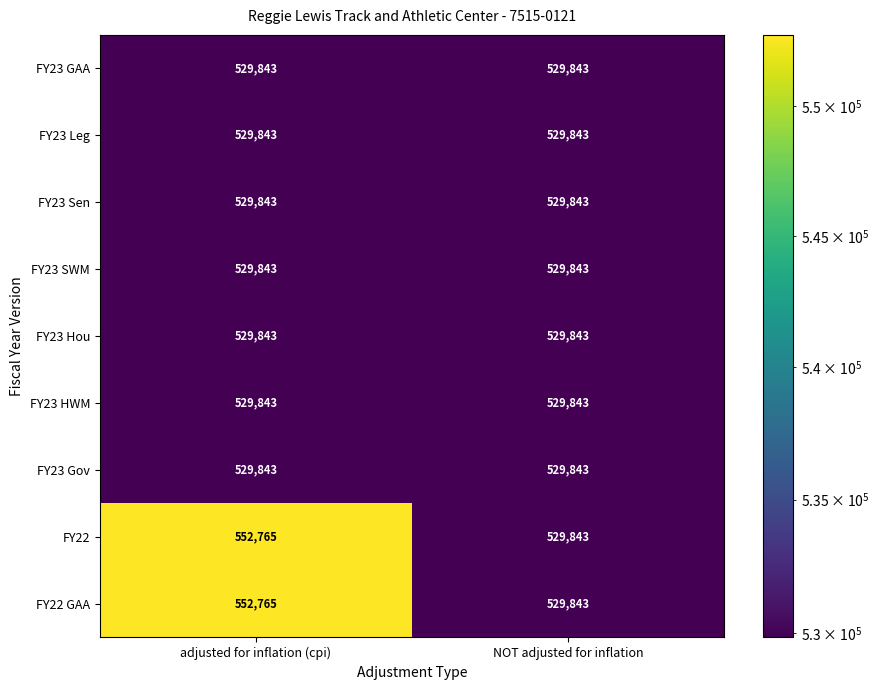

At which category is the sum across all series the highest?

adjusted for inflation (cpi)